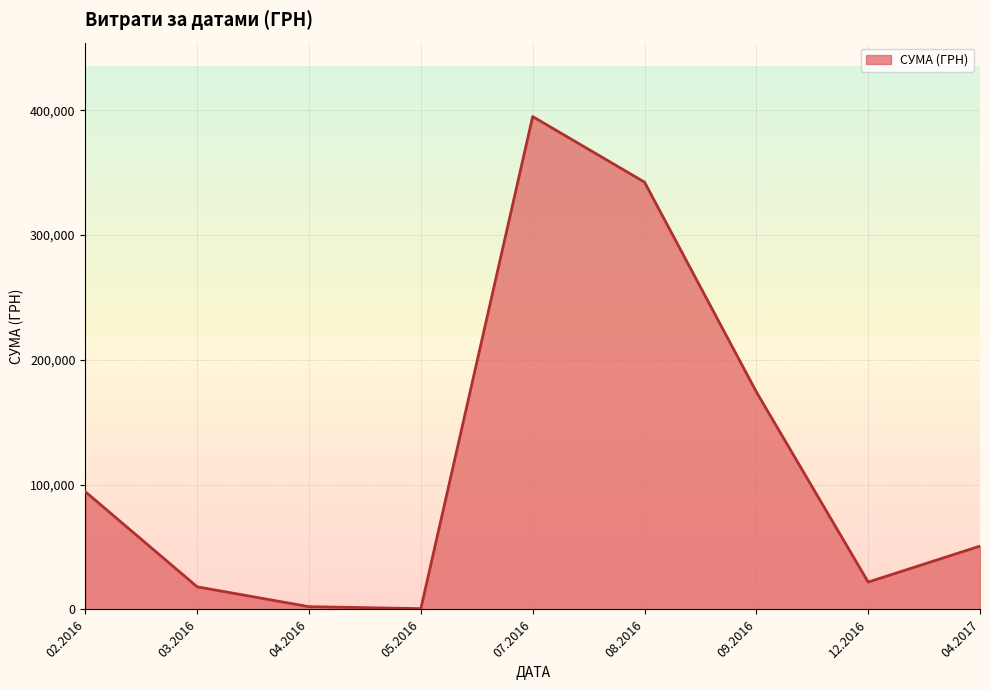

Is it true that the value at 08.2016 is 579155.3?

False